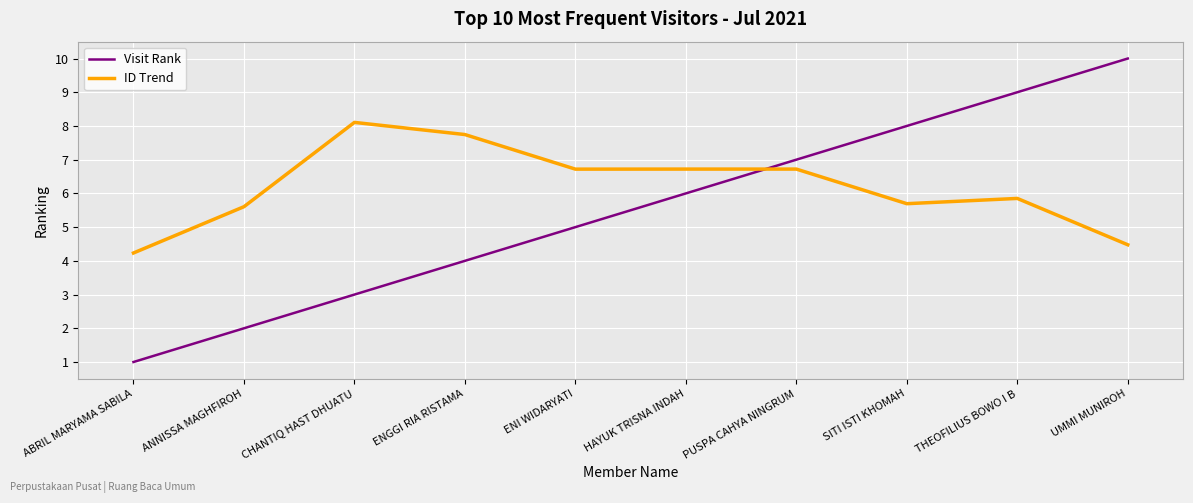

At which category does the chart reach its minimum across all series?

ABRIL MARYAMA SABILA